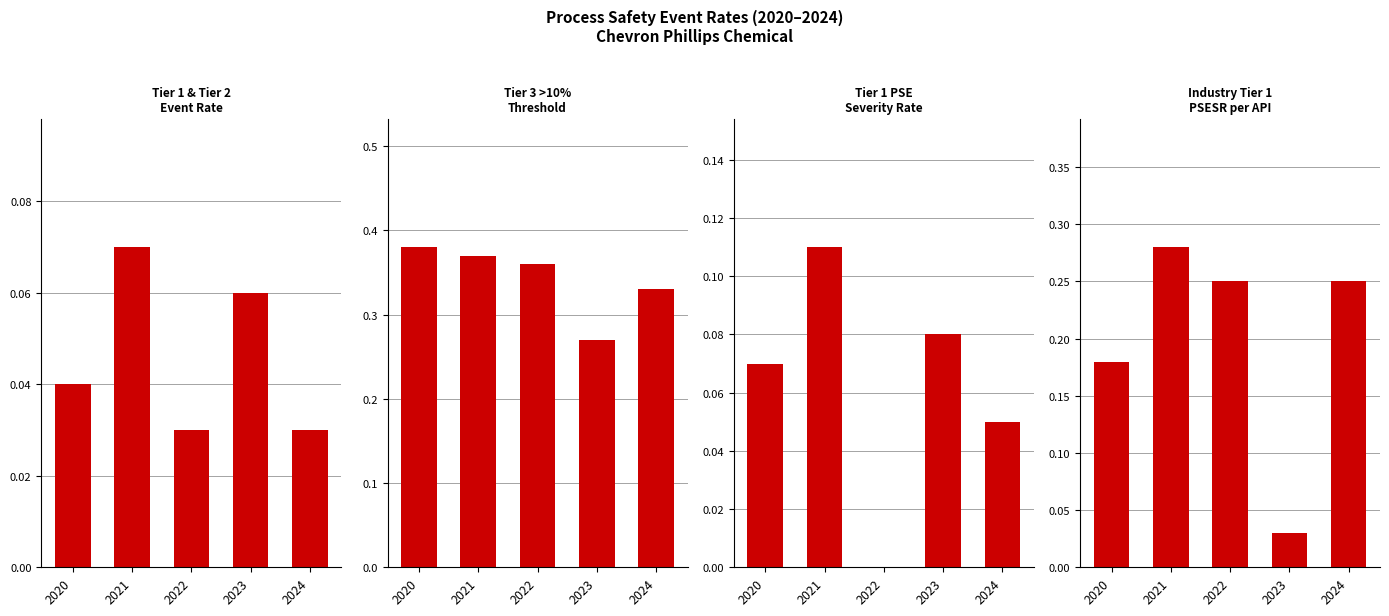

Is it true that Tier 3 >10% of Tier 2 Quantity Threshold equals 0.4 at 2021?

True